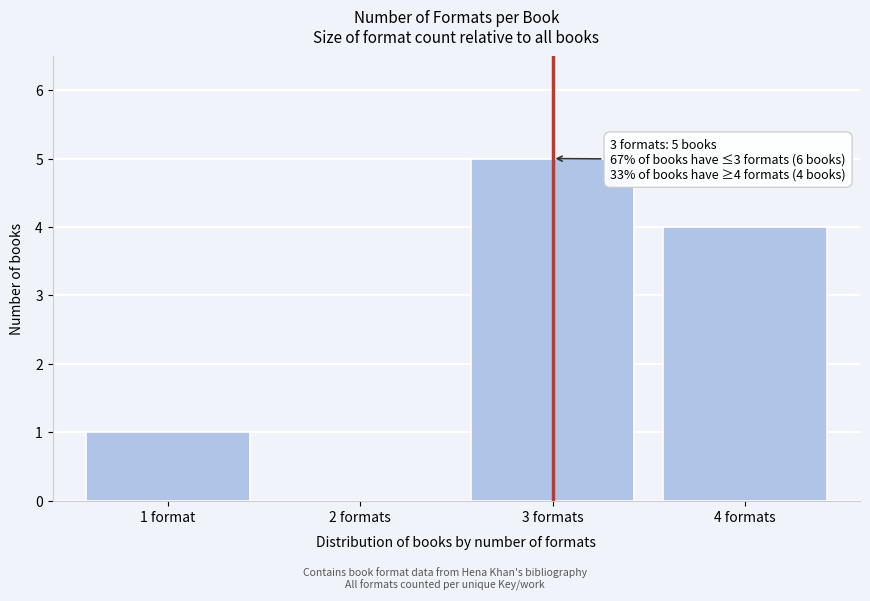

Reading left to right, extract all data points from this chart.

1 format=1	2 formats=0	3 formats=5	4 formats=4